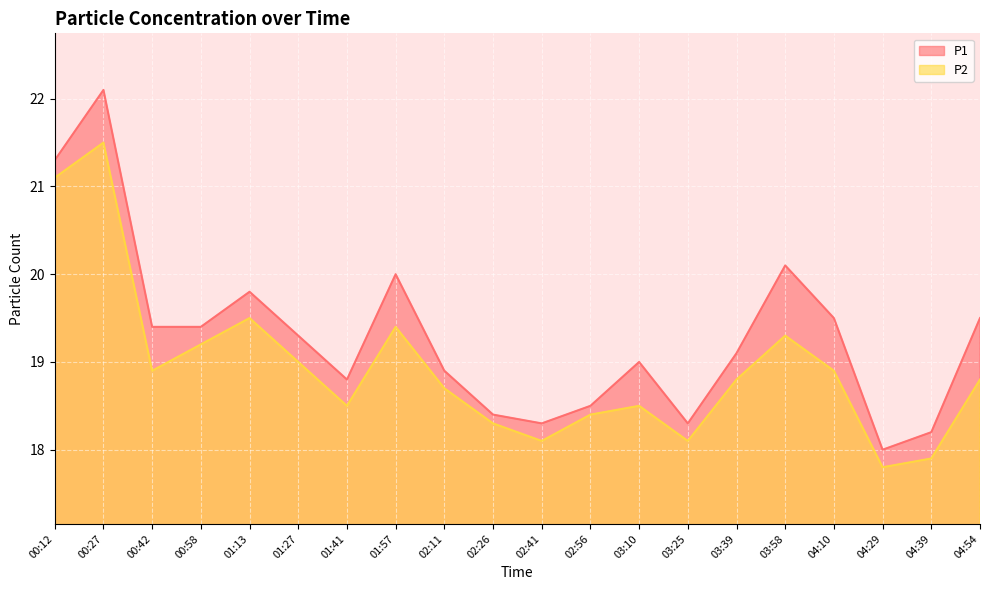

How many interior local peaks does the P1 series have?

5